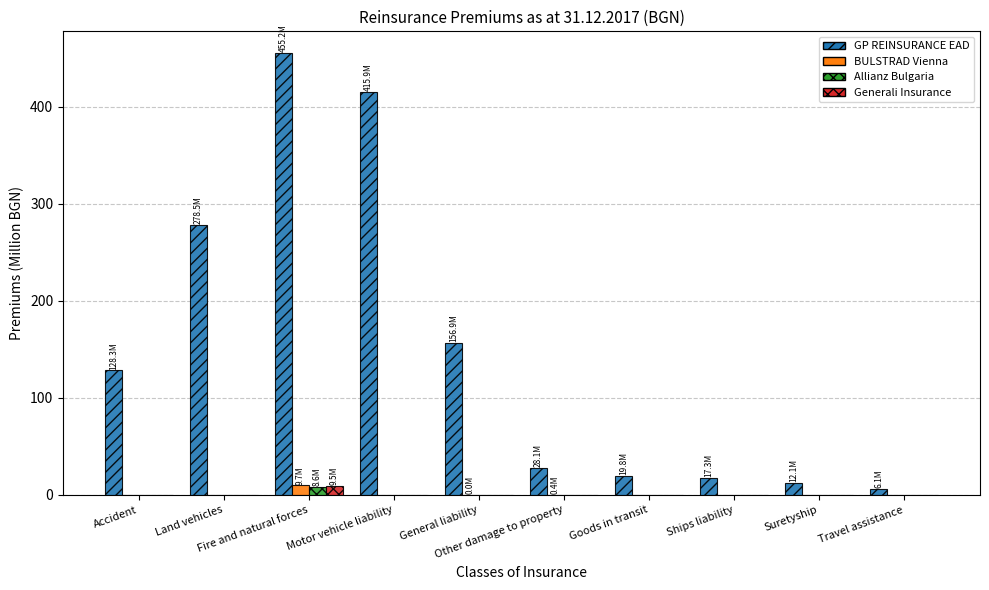

Which series has the largest total across all categories?

GP REINSURANCE EAD